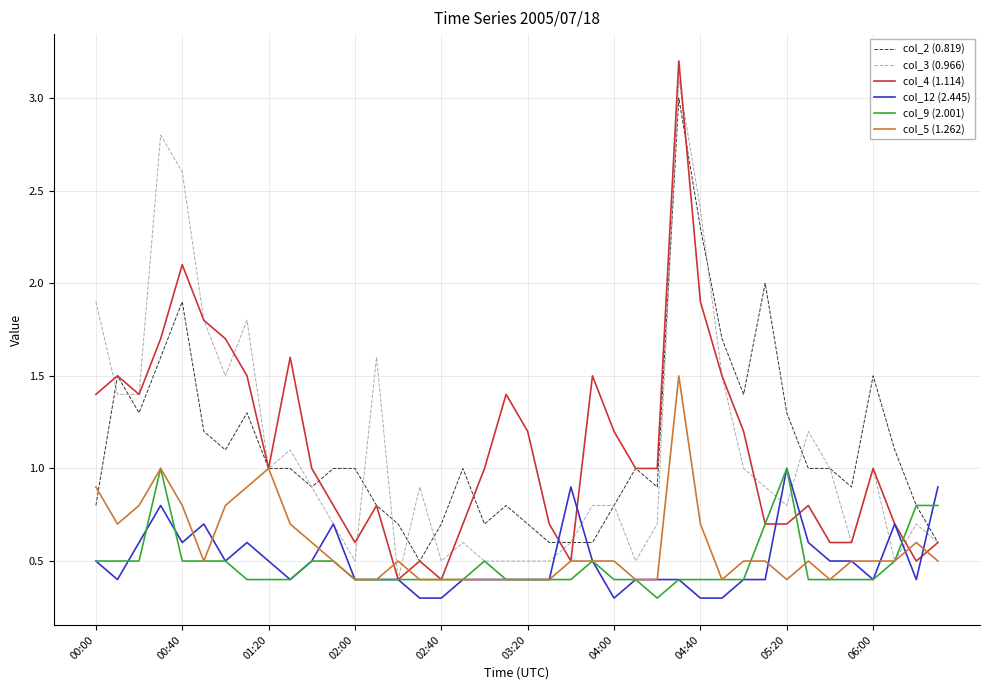

What is the minimum value for col_4 (1.114)?

0.4